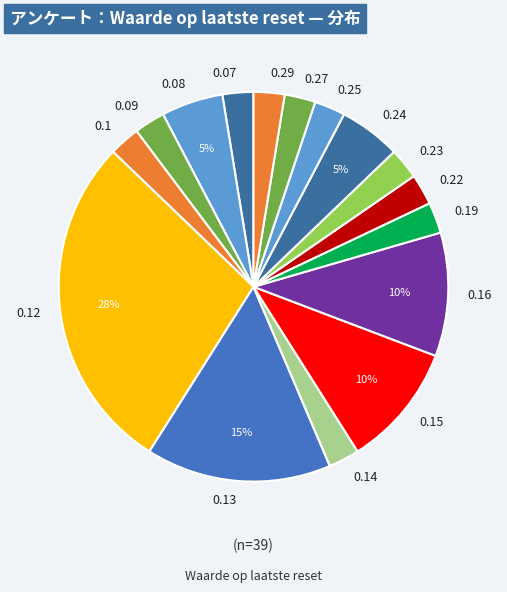

Which category has the biggest portion of the pie?

0.12